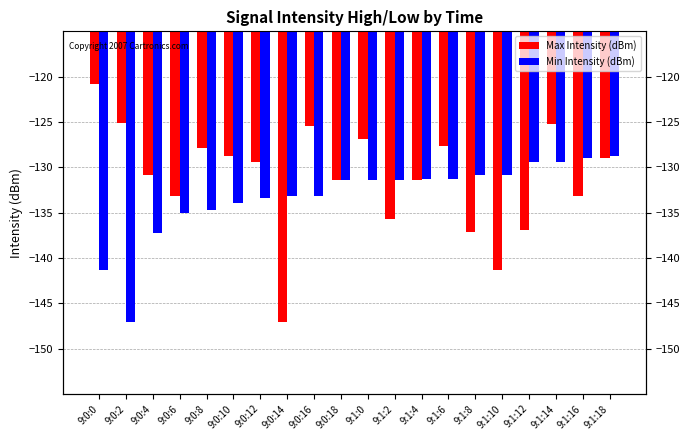

How many groups of bars are there?

20